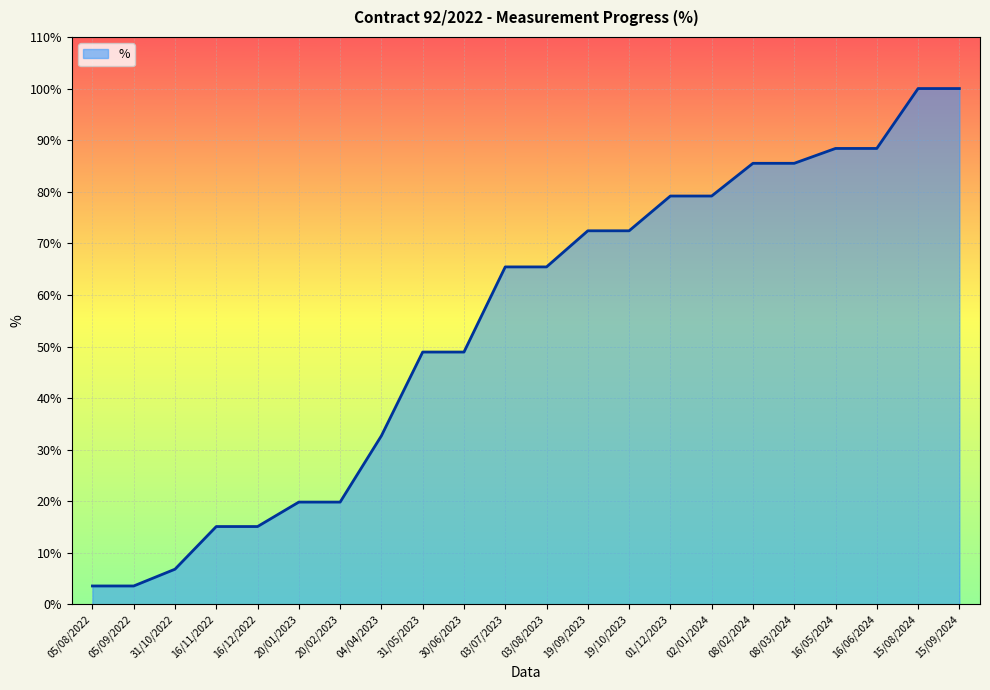

Is it true that the value at 03/08/2023 is 65.4?

True